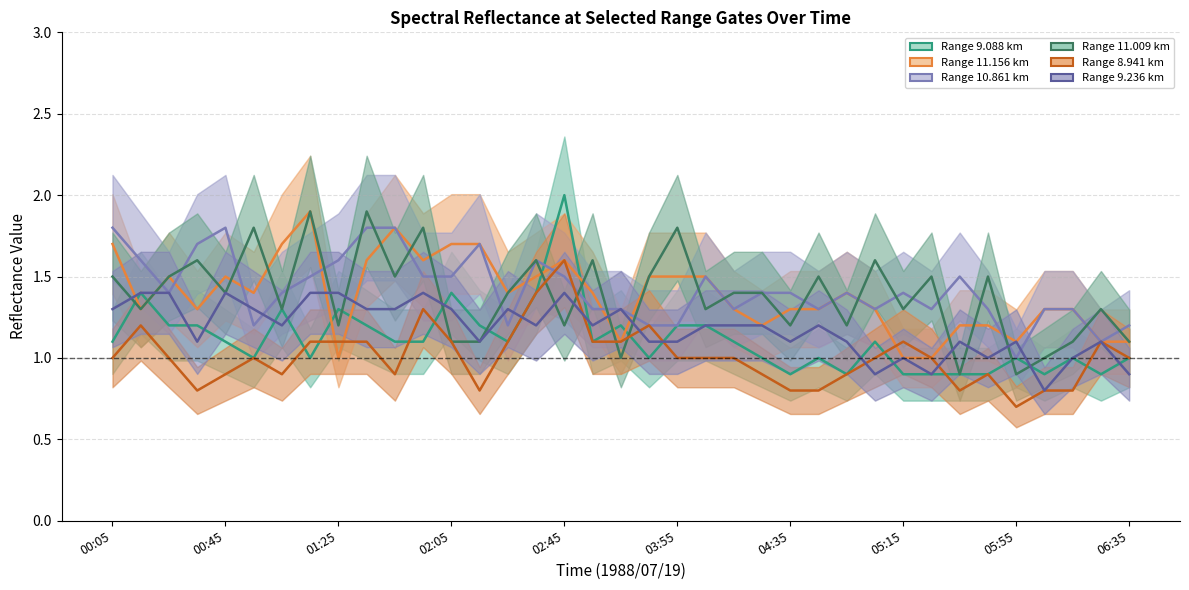

Where is the first local minimum for 11.156?

1988/07/19 00:15